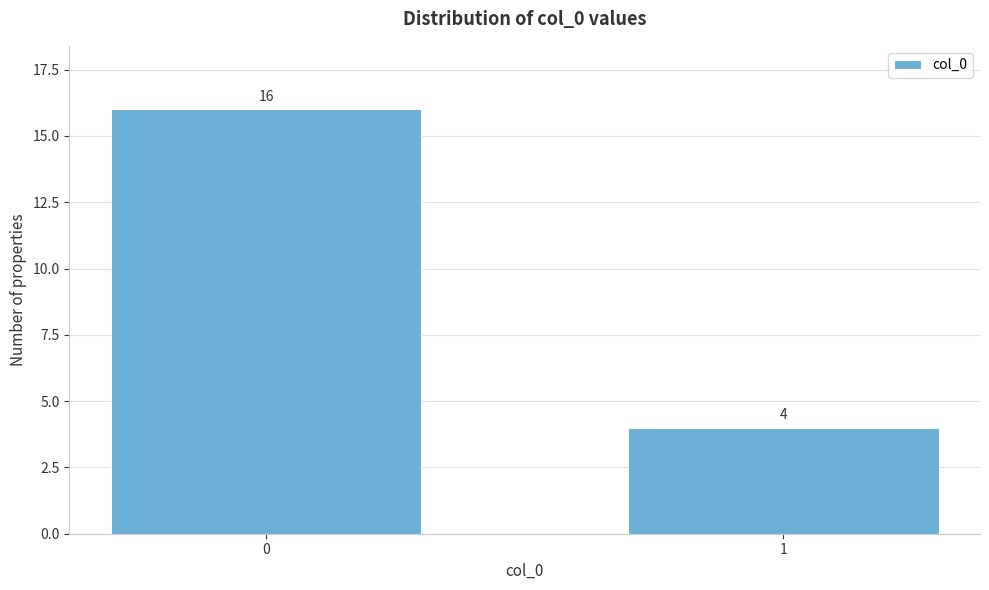

Reading left to right, transcribe all the data shown in this chart.

16	4